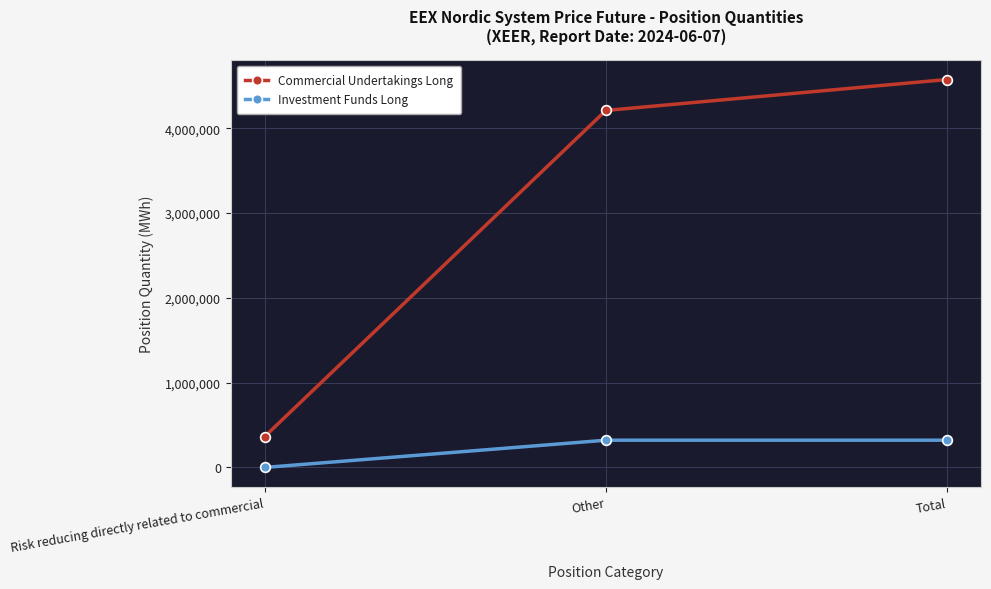

What is the average value of the Investment Funds Long series?

214247